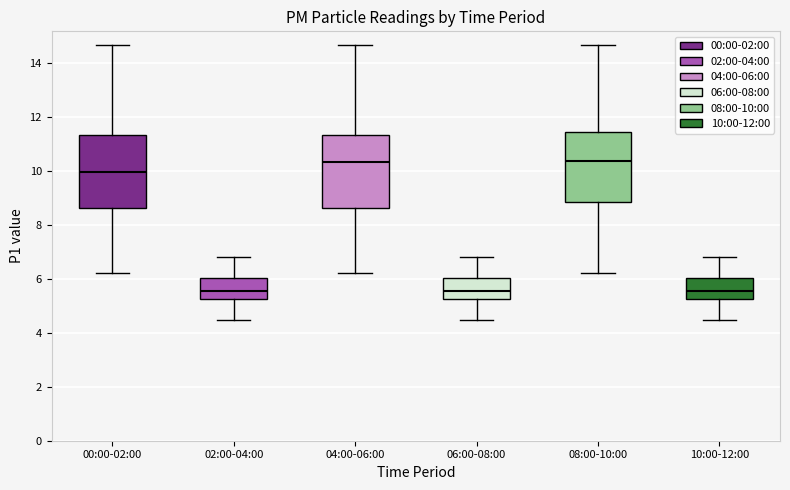

Where is the lower edge of the box for 02:00-04:00 on the y-axis? The values are not printed on the chart, so give them approximately, as read against the axis.

5.2